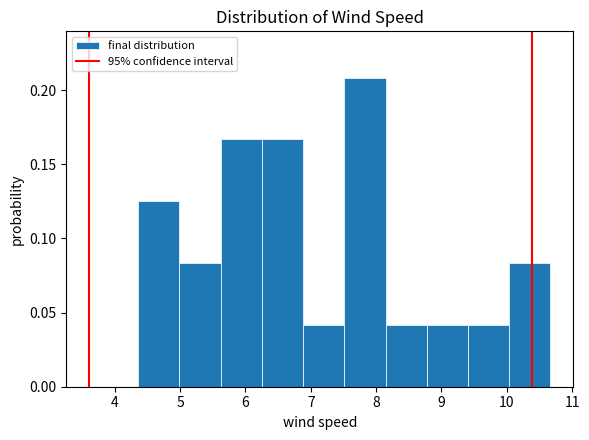

What is the height of the bar covering 8.8 to 9.4 on the x-axis? Neither the bar edges nor the heights are printed on the chart, so give them approximately, as read against the axes.

0.040